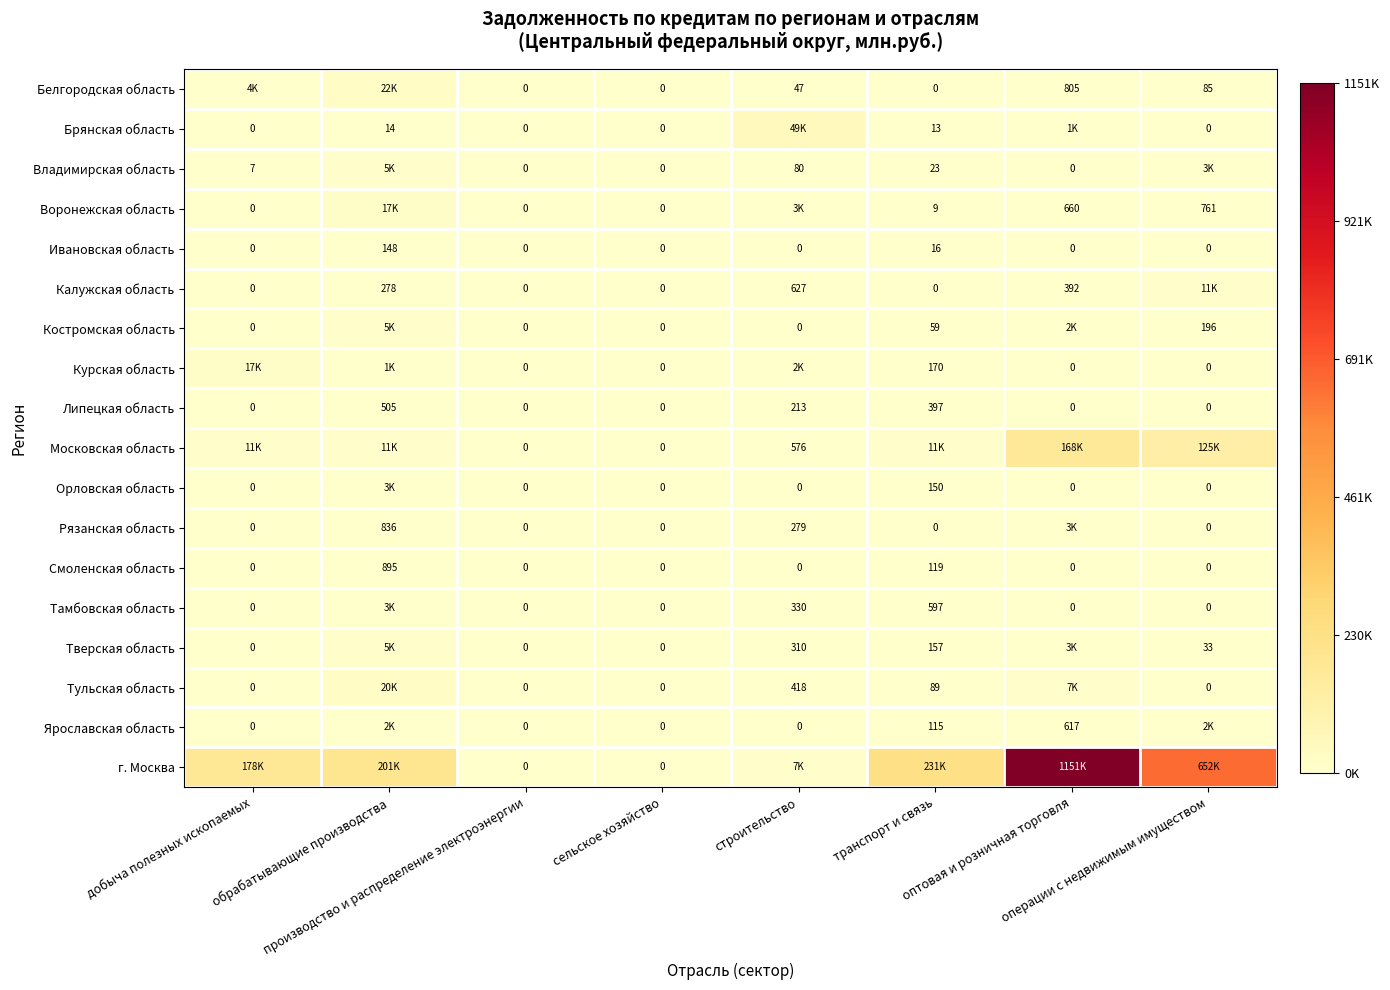

Which series has the widest spread of values?

г. Москва